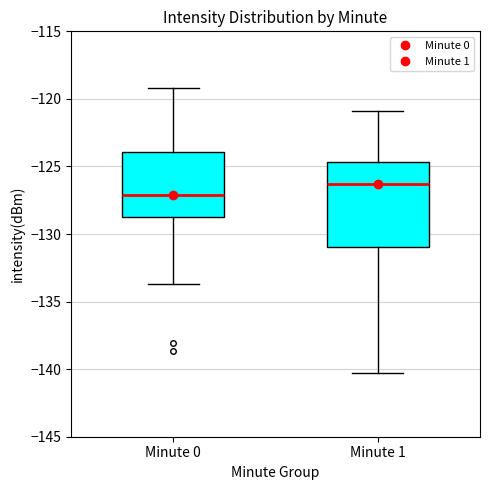

Where does the lower whisker of the box for Minute 1 end on the y-axis? The values are not printed on the chart, so give them approximately, as read against the axis.

-140.5